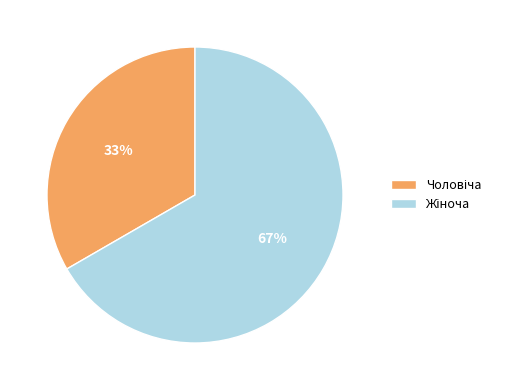

To the nearest percent, what is the average slice percentage?

50%